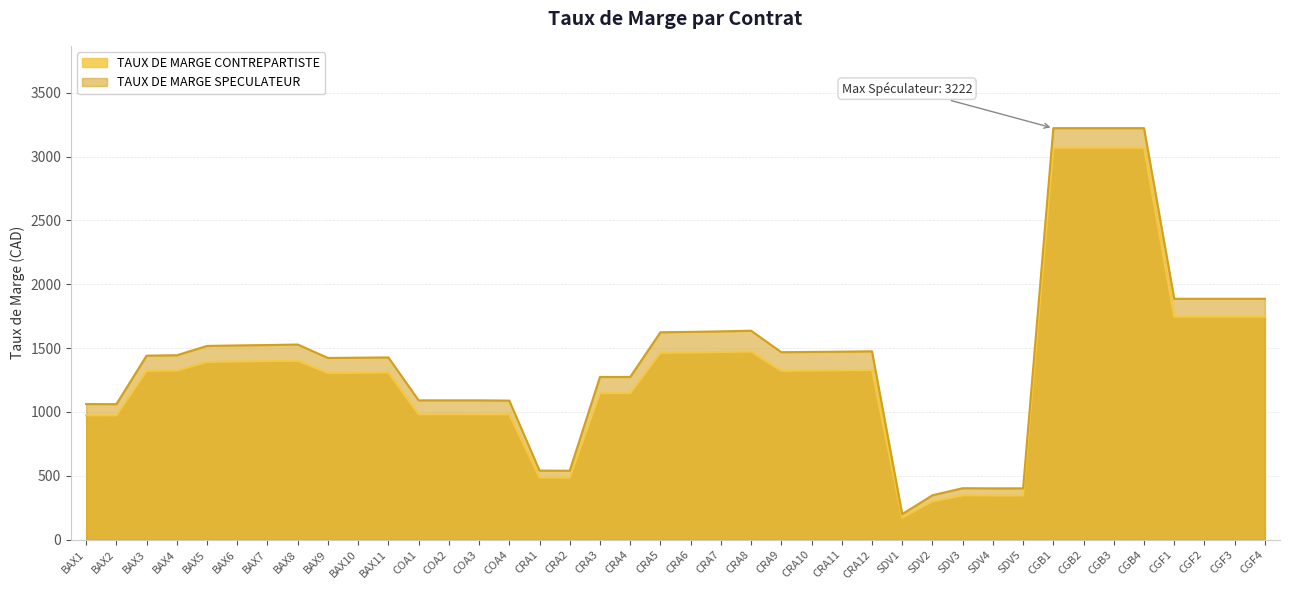

Between CRA4 and CGB2, which series saw the biggest shift?

TAUX DE MARGE SPECULATEUR